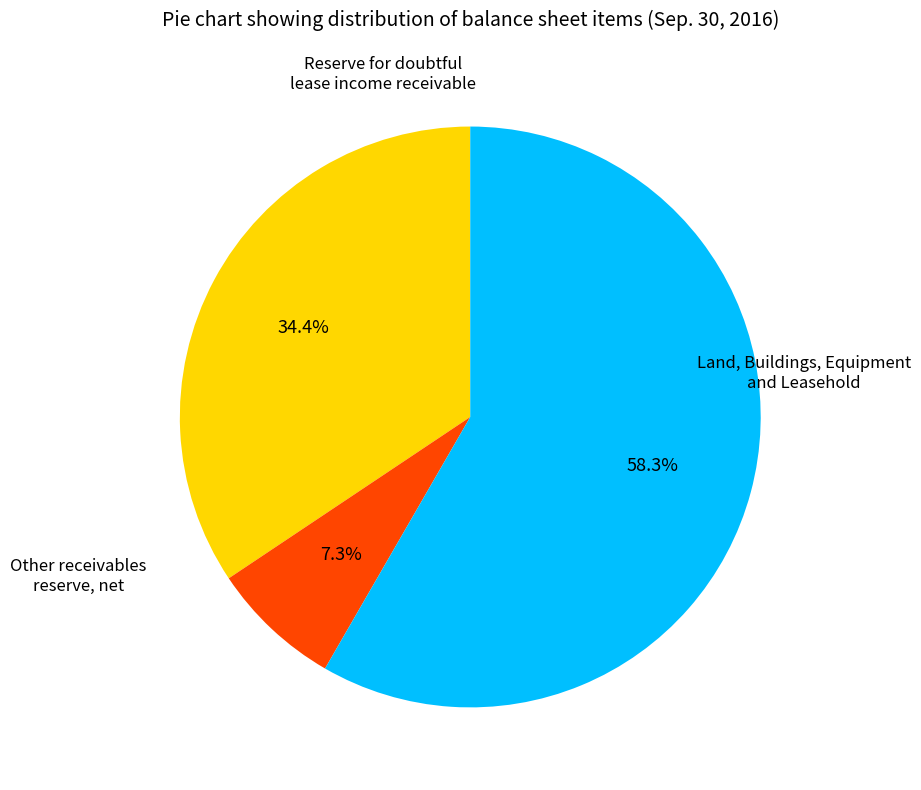

Is there a majority slice in this chart?

Yes